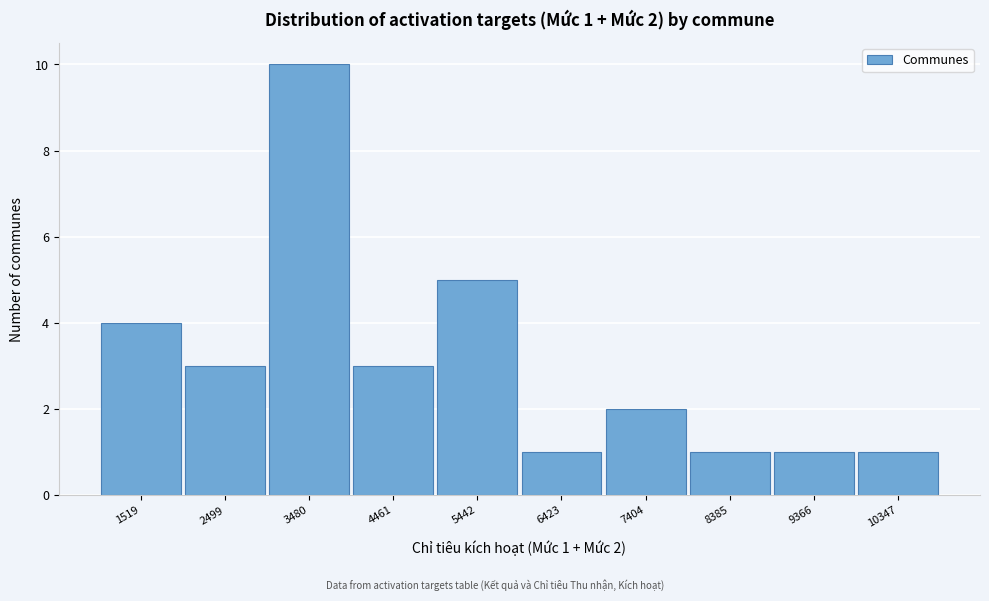

Reading left to right, what are all the values shown in this chart?

4	3	10	3	5	1	2	1	1	1